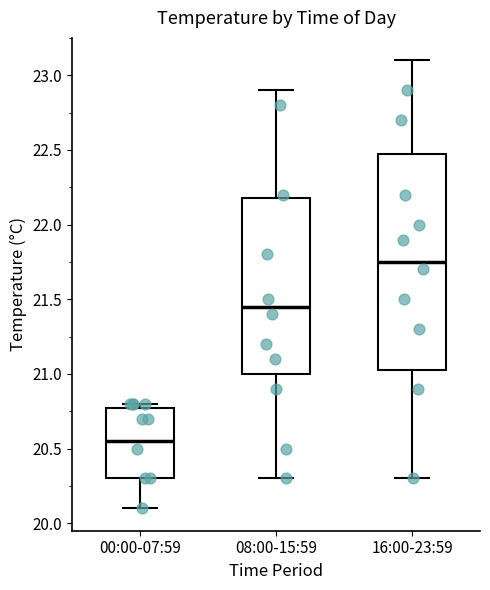

Where is the lower edge of the box for 00:00-07:59 on the y-axis? The values are not printed on the chart, so give them approximately, as read against the axis.

20.30